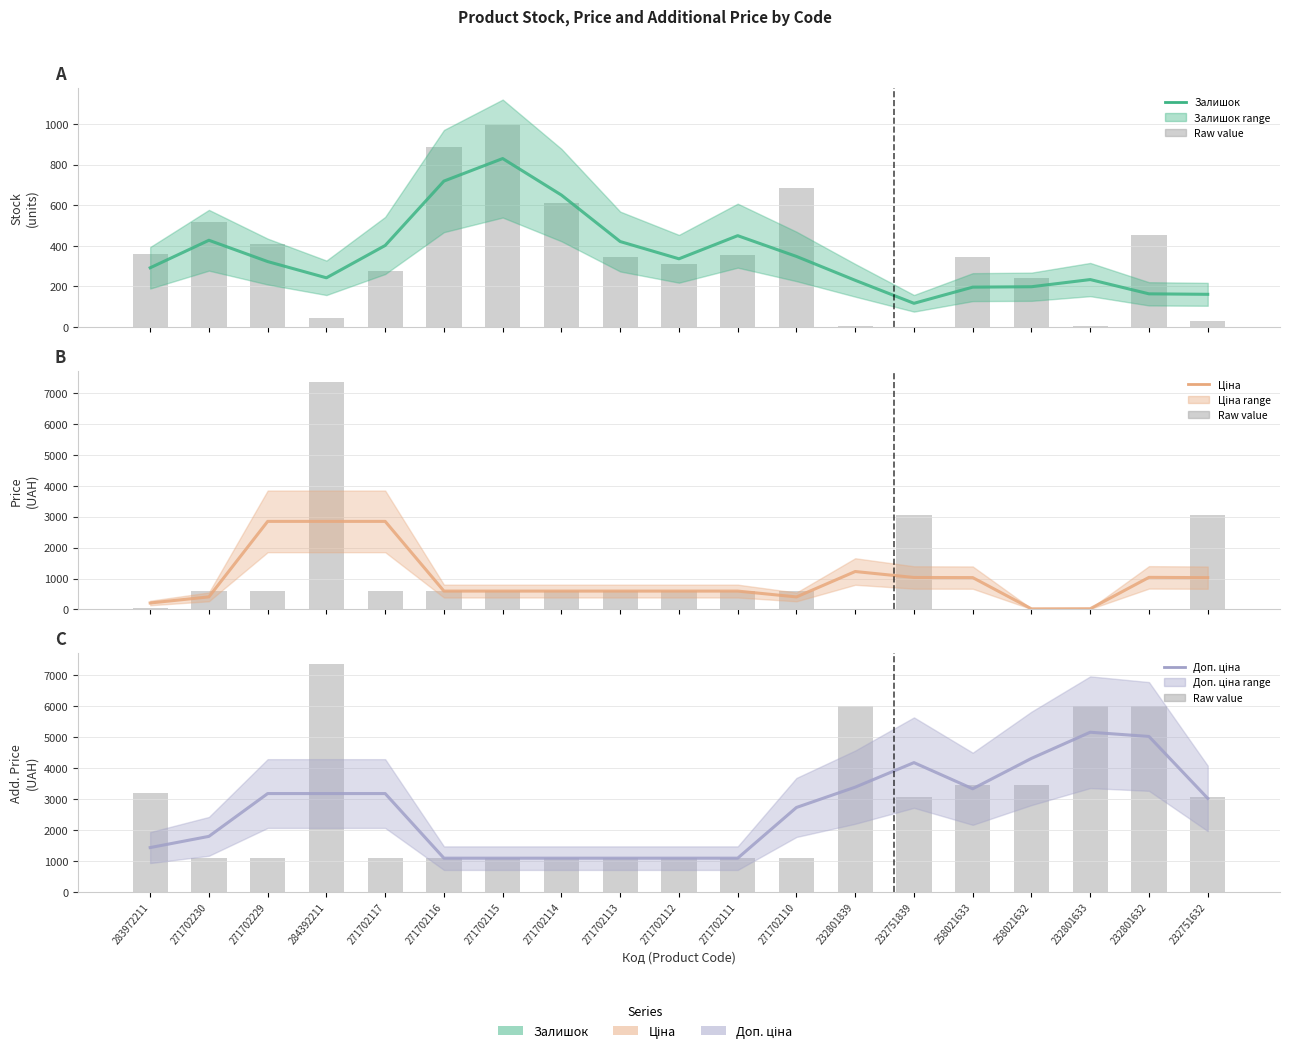

At which category is the sum across all series the highest?

271702117